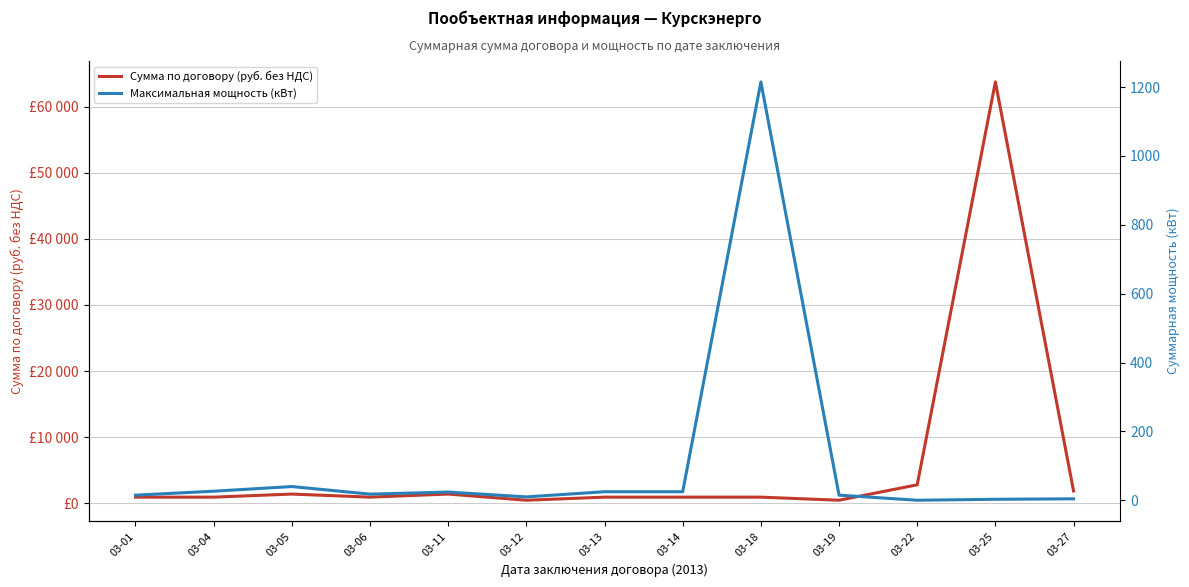

What is the value of the Максимальная мощность (кВт) point at the 2nd from the left?

26.5